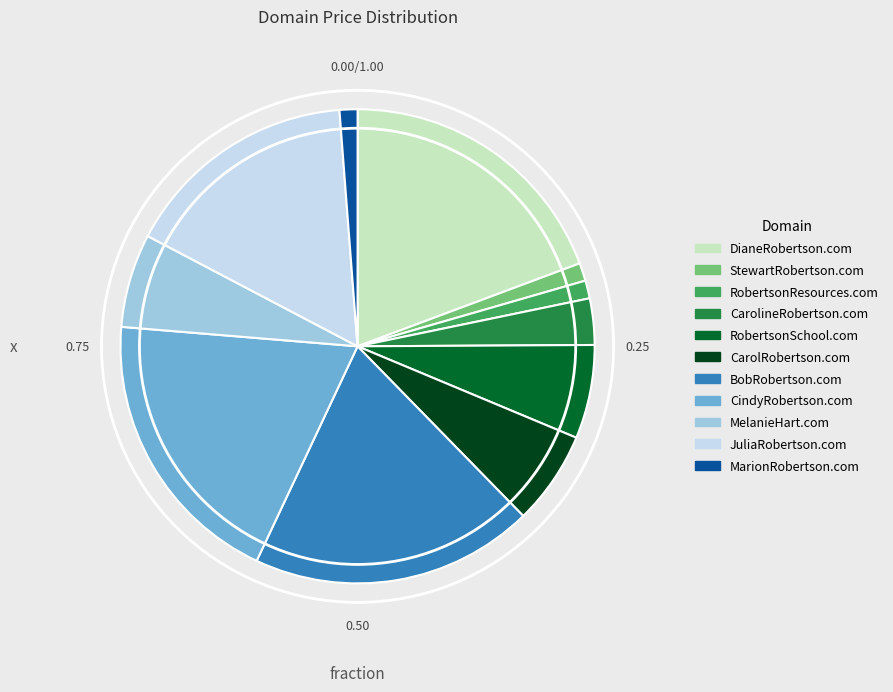

Which has a higher value, DianeRobertson.com or CarolineRobertson.com?

DianeRobertson.com